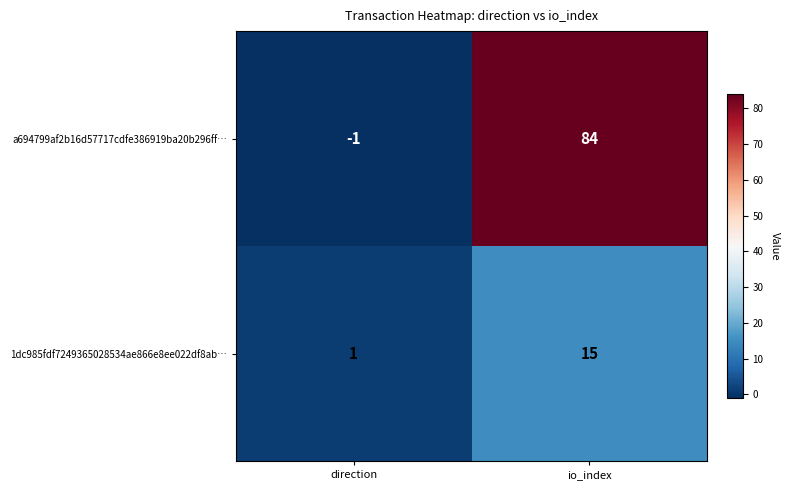

The value of a694799af2b16d57717cdfe386919ba20b296ff… at io_index is 48. True or false?

False